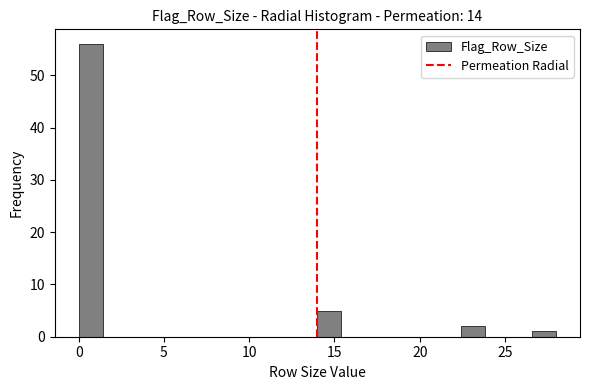

Read against the x-axis, roughly where is the centre of the tallest bar?

0.5